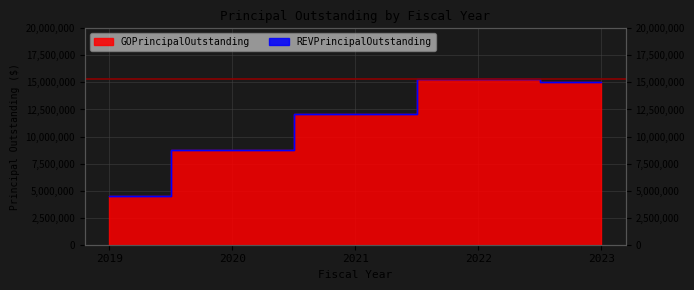

What is the difference between the maximum and minimum values?

10790000